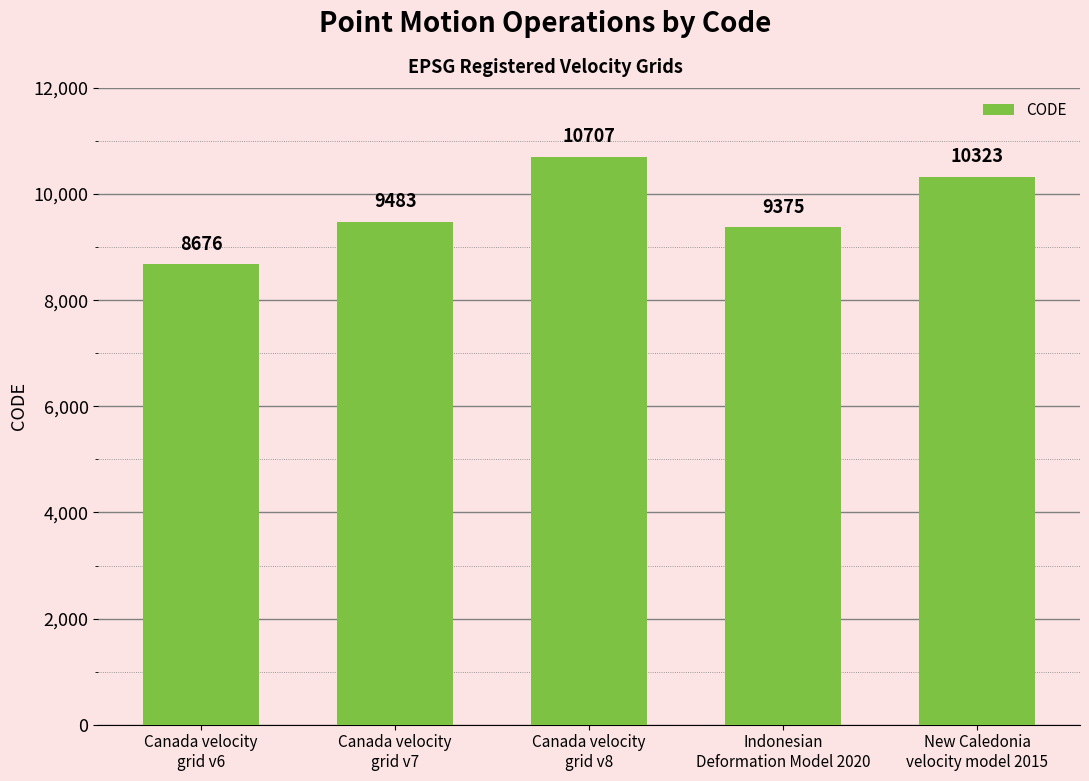

What is the sum of all values?

48564